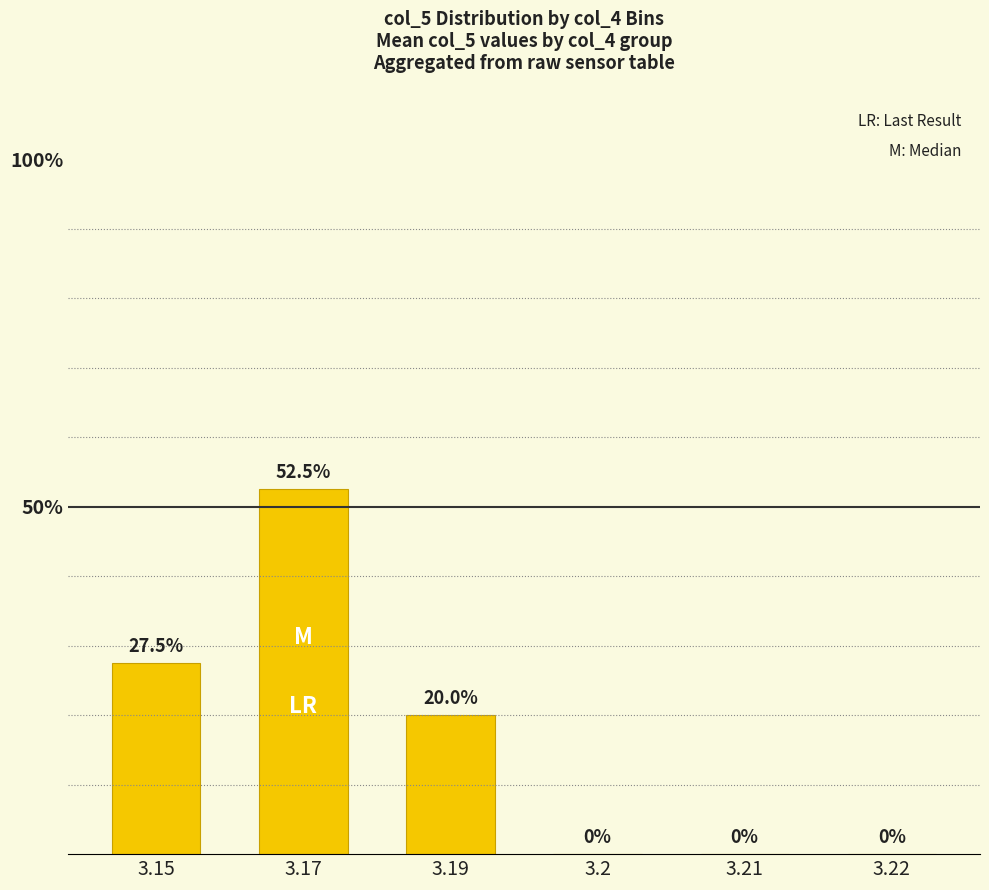

What is the greatest value displayed?

52.5